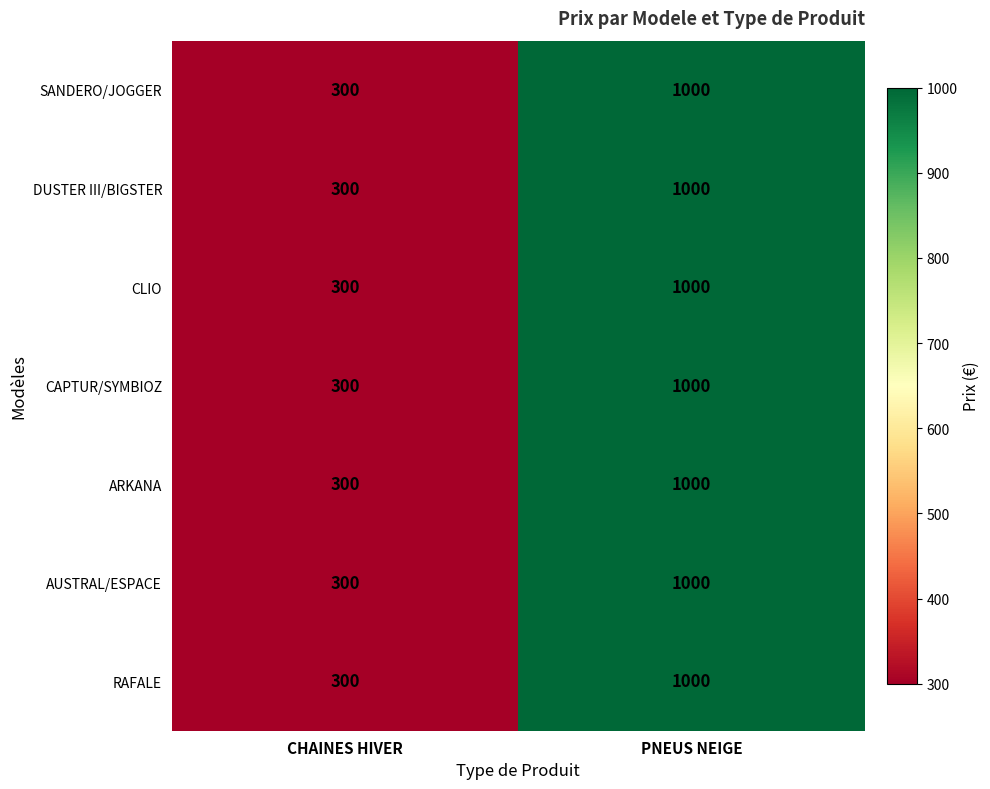

What is the average value of the RAFALE series?

650